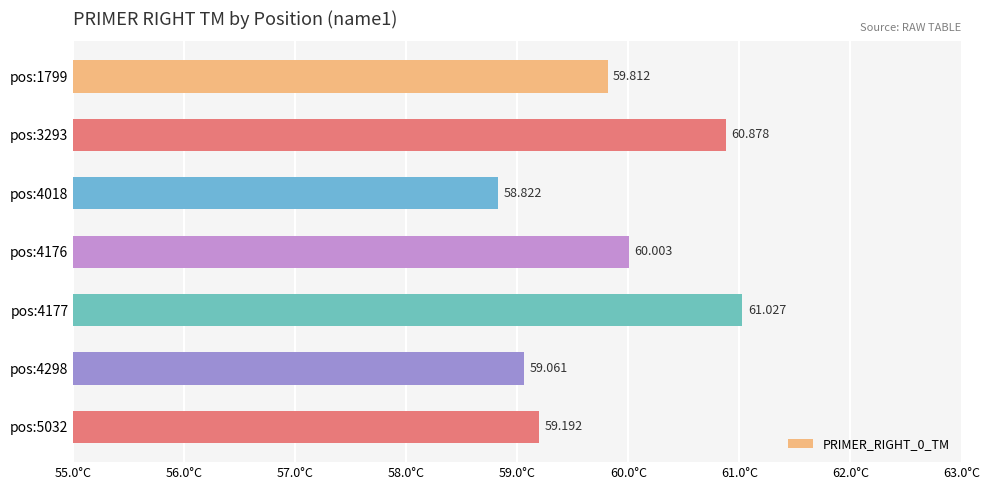

Which category has the highest value across all series?

pos:4177